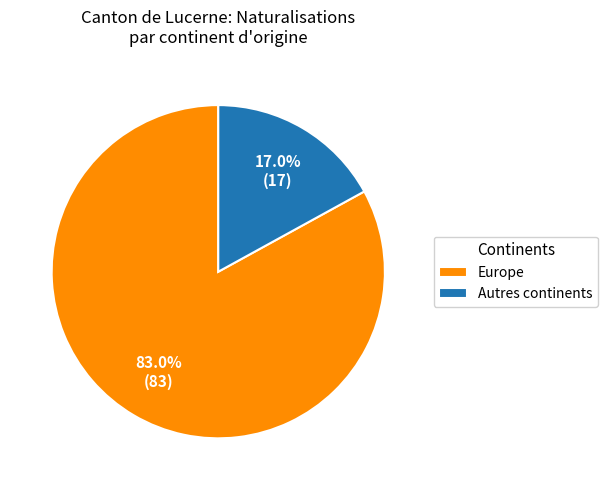

What is the total percentage of Europe and Autres continents?

100.0%